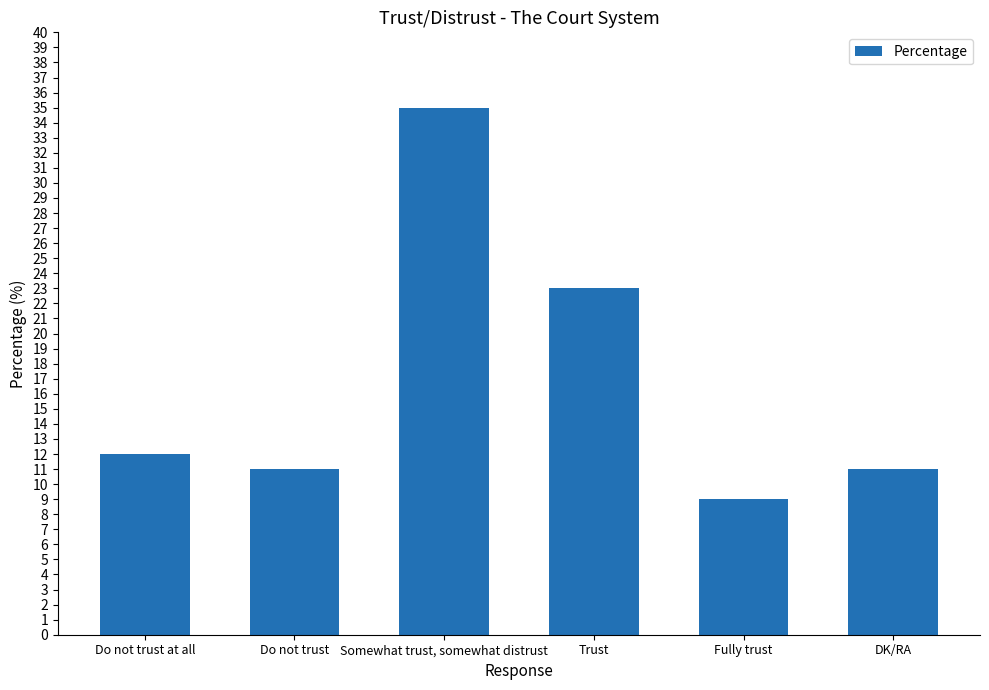

What is the label of the 3rd bar from the right?

Trust